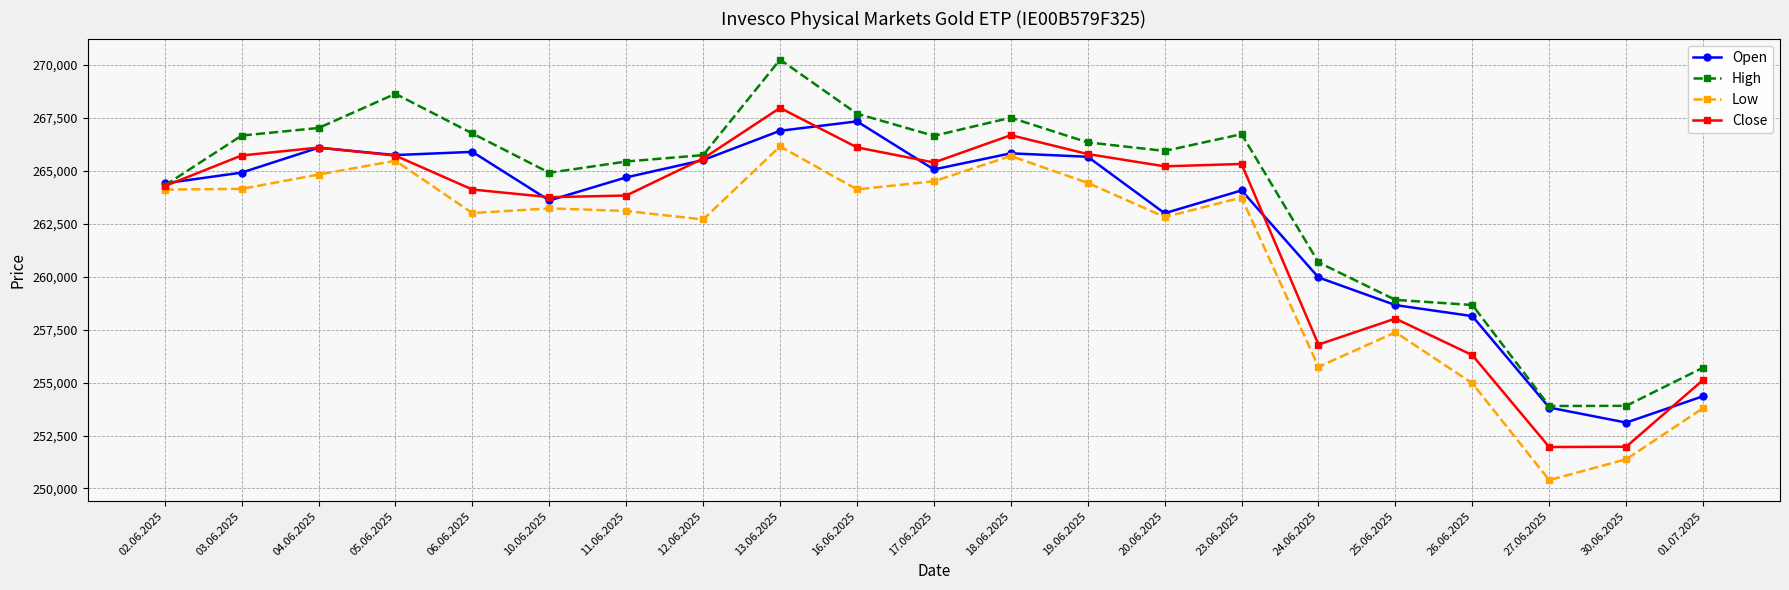

True or false: High has more than 2 points higher than both neighbors.

True